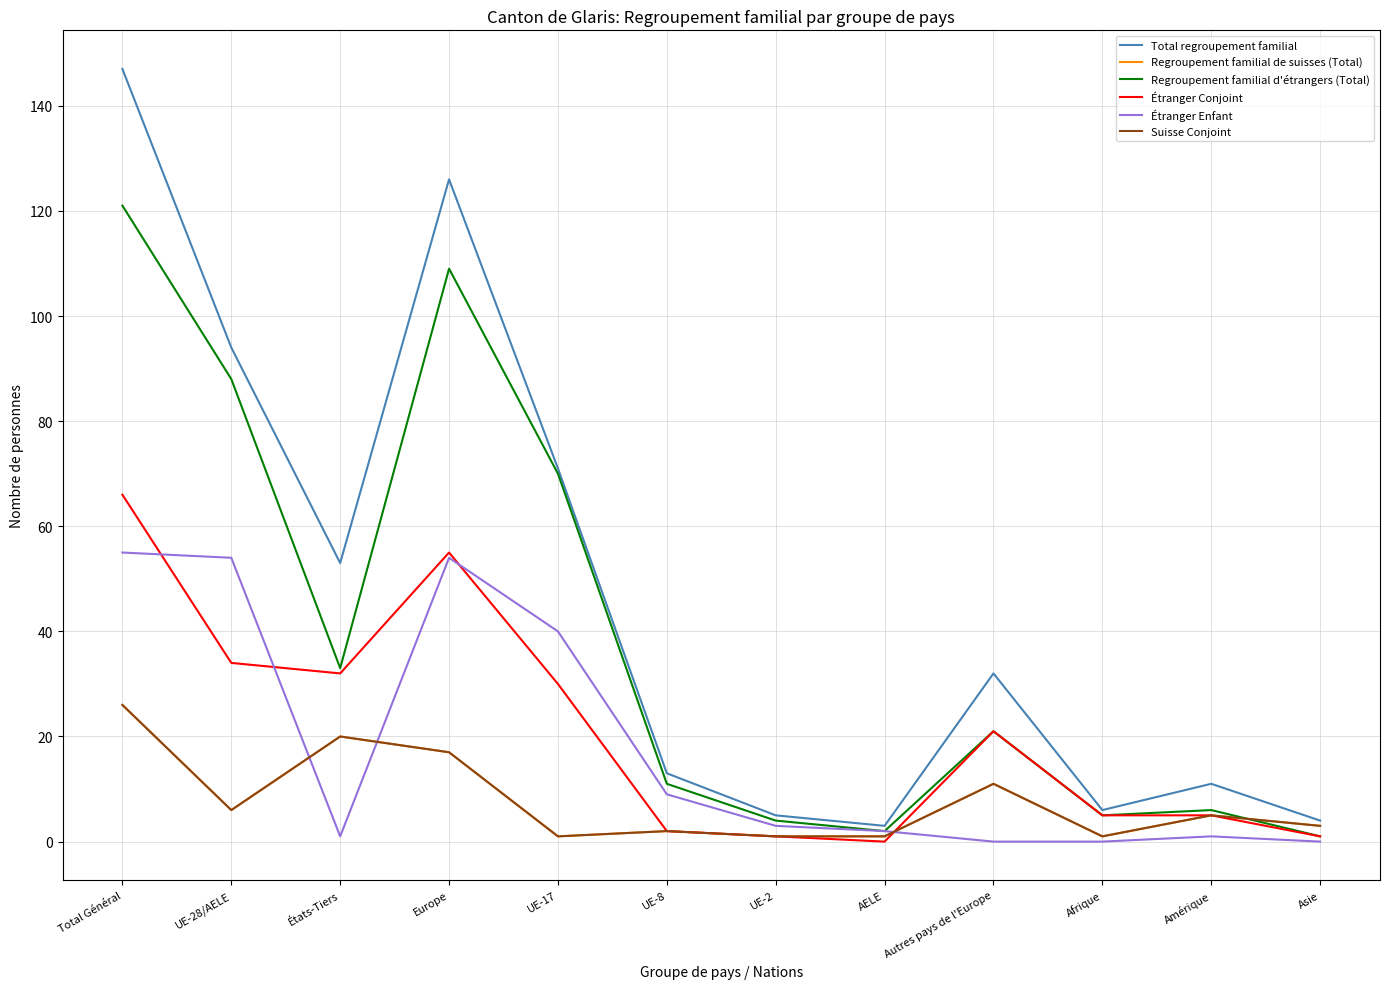

True or false: Total regroupement familial has more than 2 interior local peaks.

True